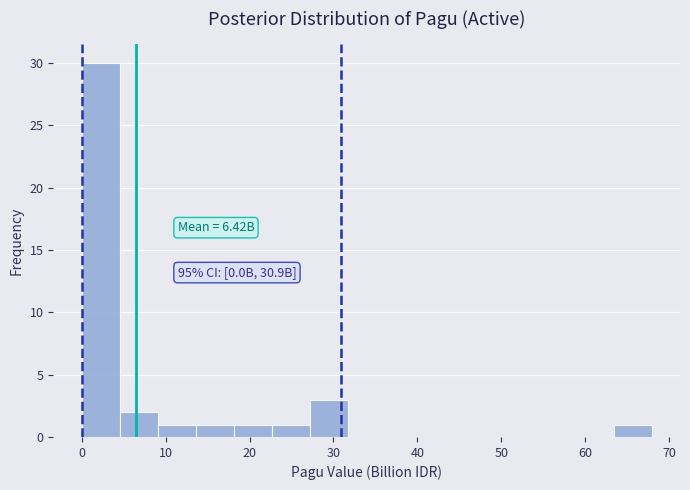

Over which range of the x-axis is the bar tallest?

0 to 5